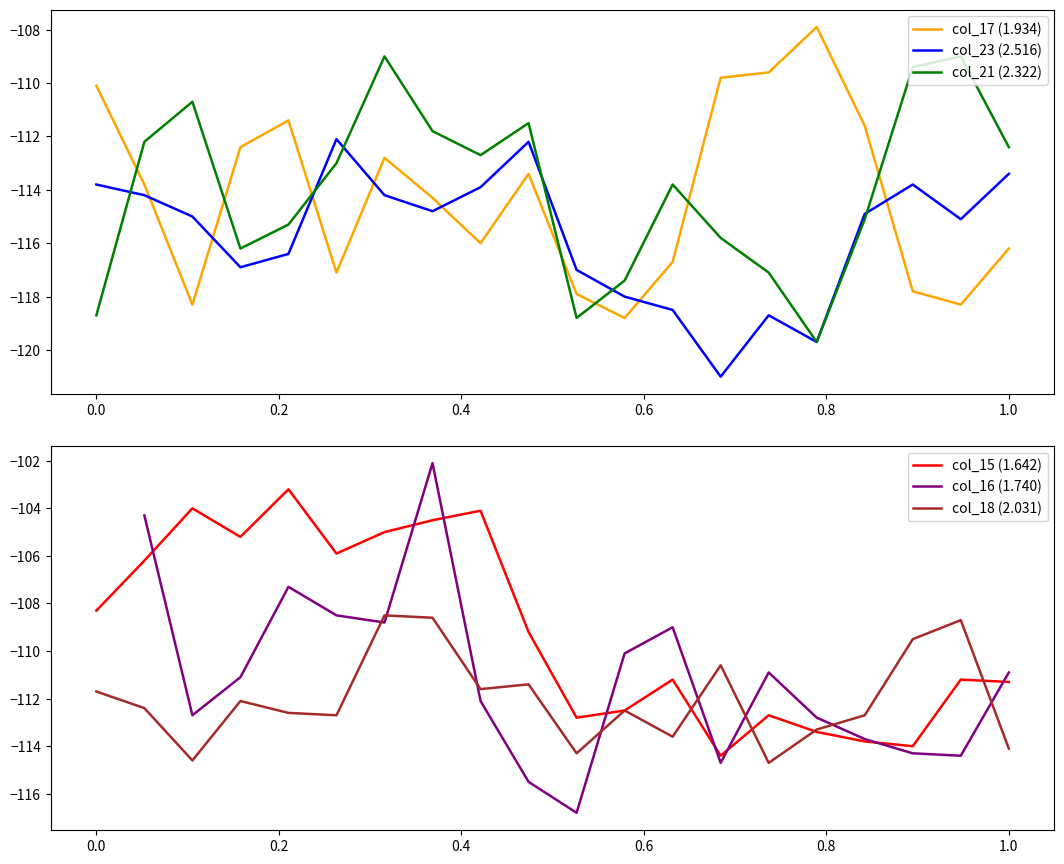

In col_15 (1.642), how many points are higher than both neighbors (excluding endpoints)?

6